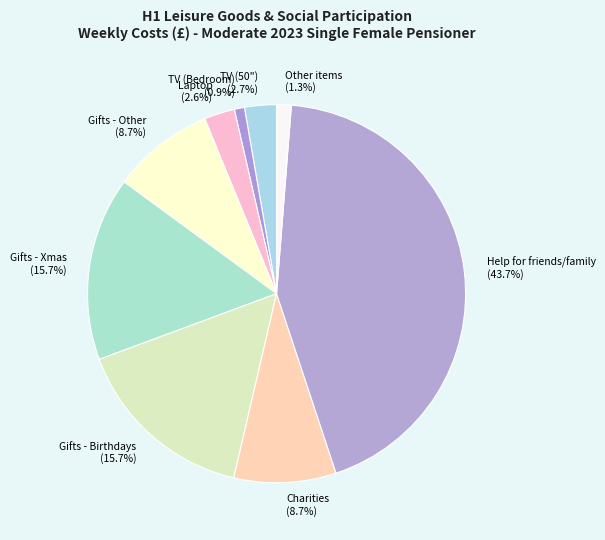

What portion of the pie excludes Gifts - Birthdays?

84.3%